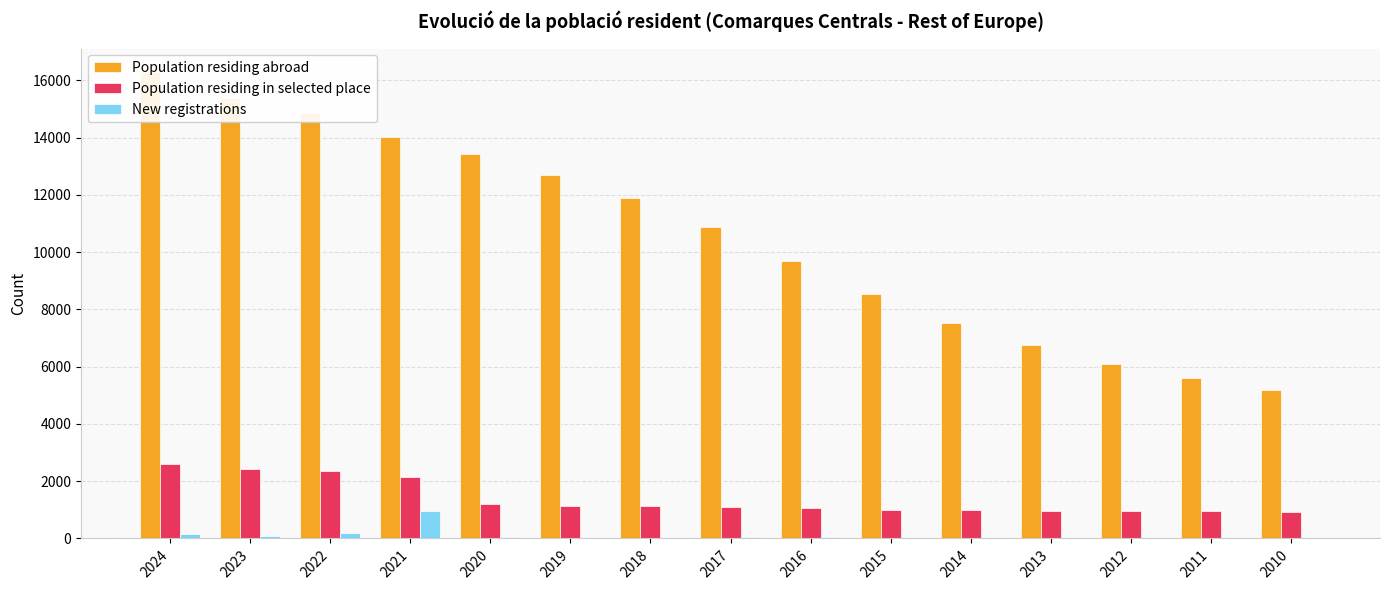

What are all the series names shown in the legend?

Population residing abroad, Population residing in selected place, New registrations